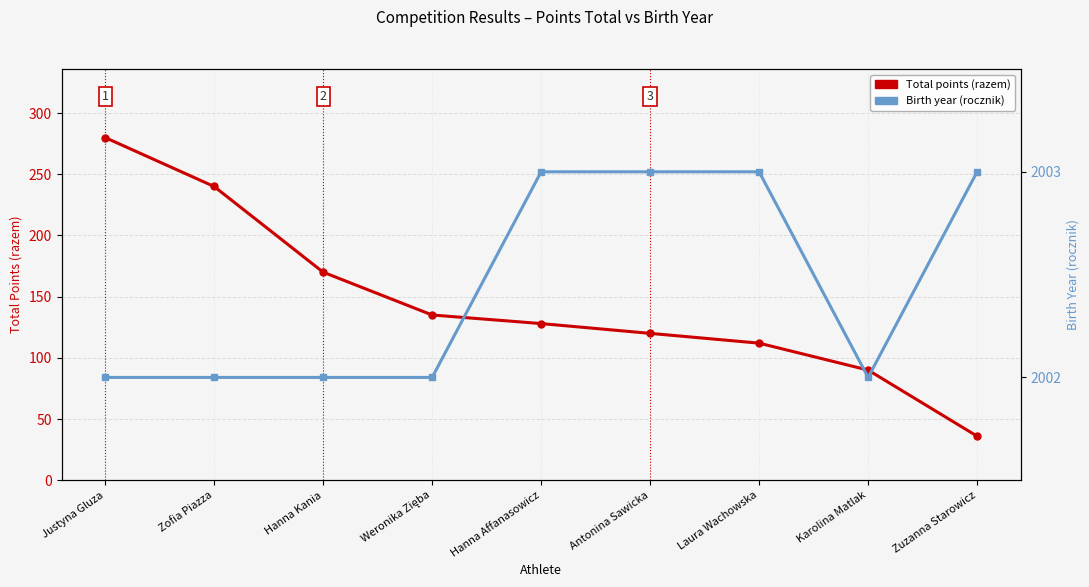

At how many categories does at least one series exceed 536?

9